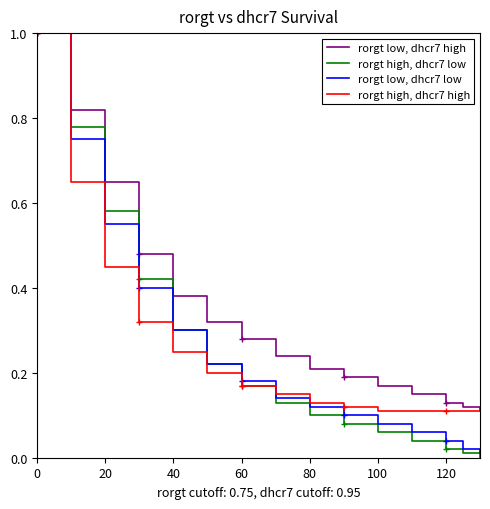

Which series has the widest spread of values?

rorgt high, dhcr7 low